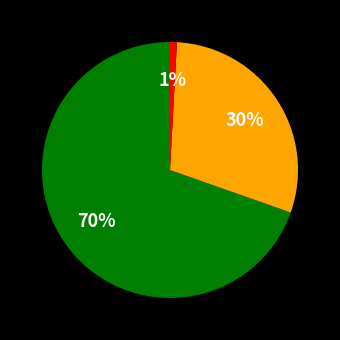

Is there any slice that represents more than half of the pie?

Yes